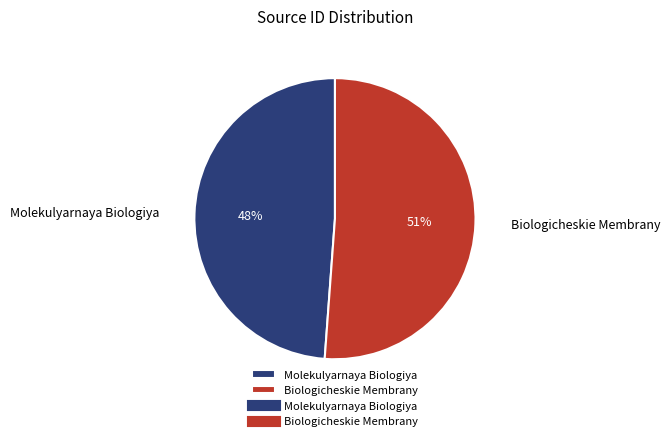

Does Biologicheskie Membrany represent more than half of the total?

Yes